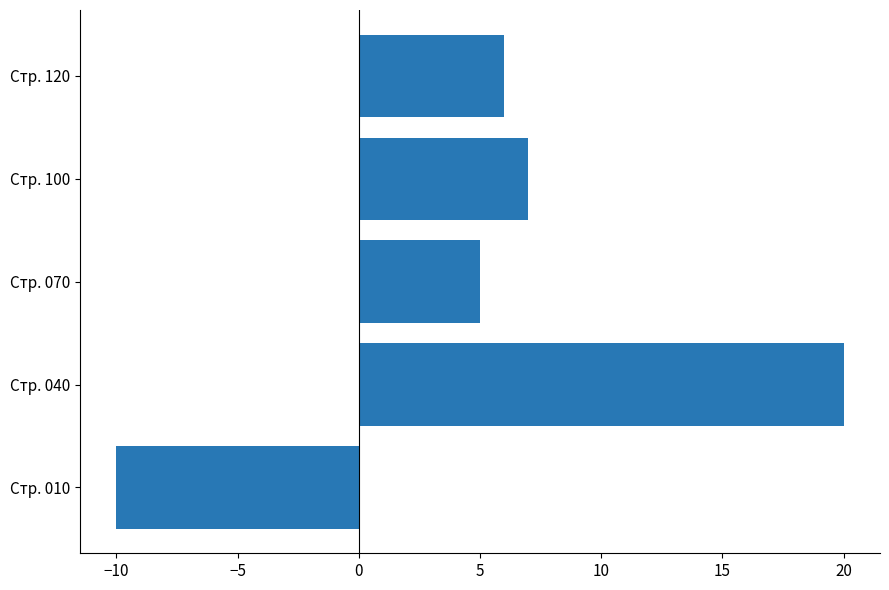

True or false: the data shows 5 at Стр. 040.

False